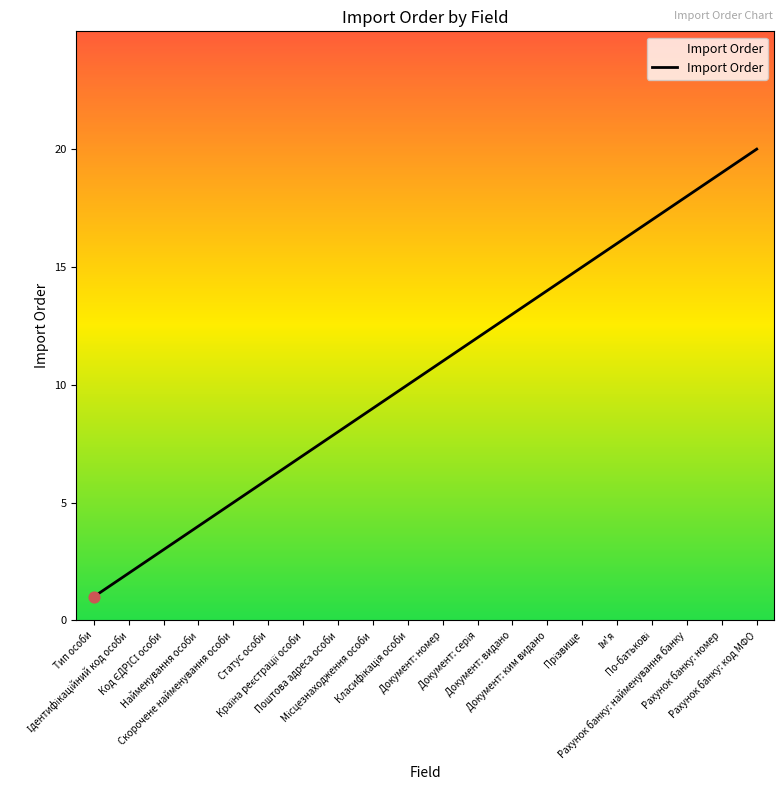

What is the greatest value displayed?

20